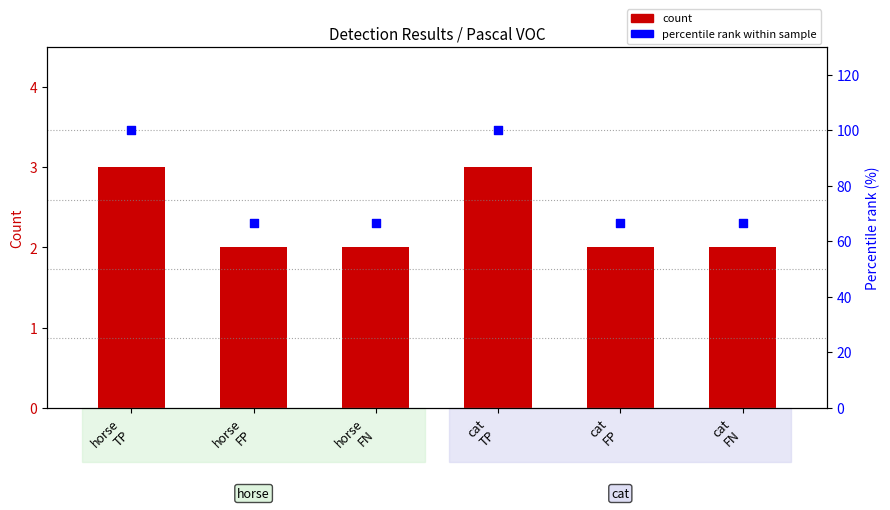

Which series has the largest total across all categories?

percentile rank within sample